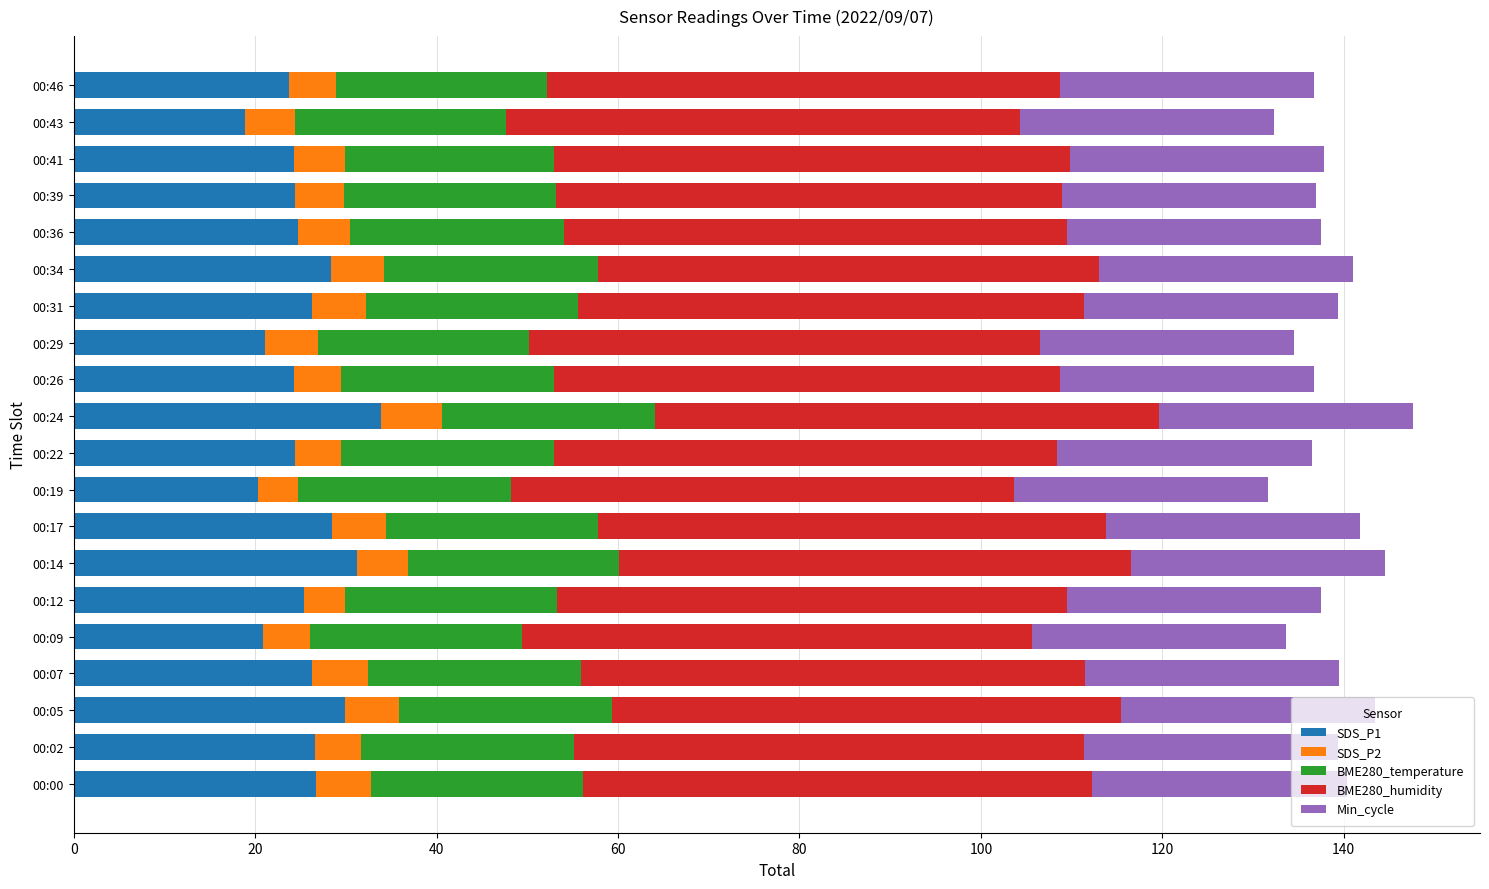

True or false: SDS_P1 has a value of 21.1 at 00:29.

True